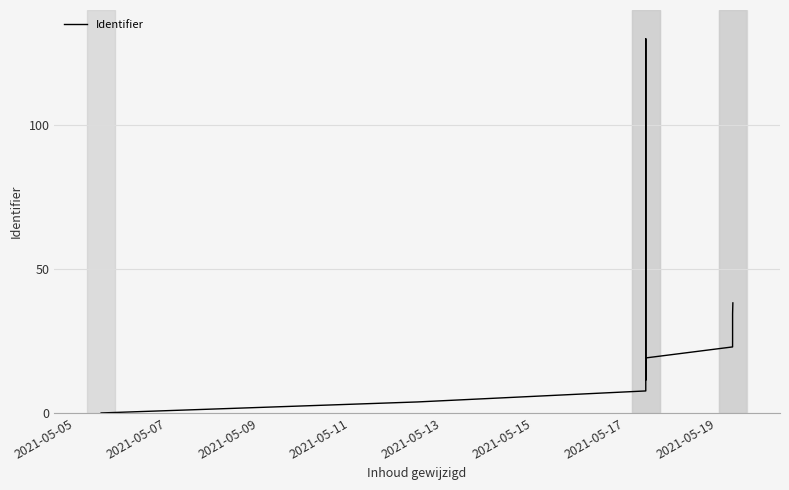

What position from the left is 2021-05-13?

5